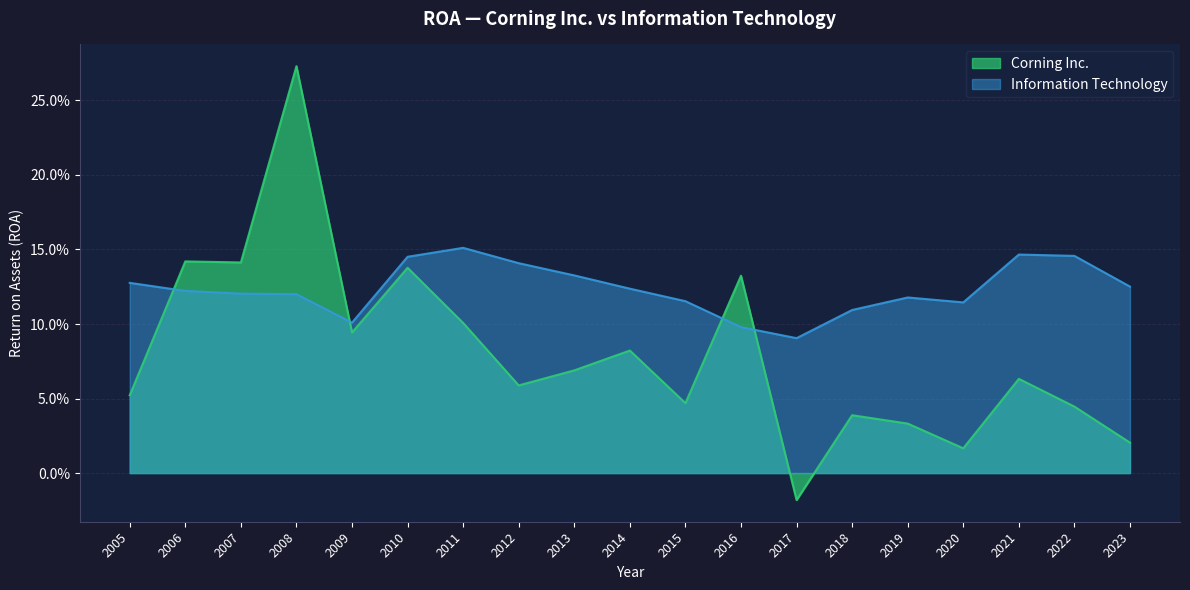

Which category has the highest value in the Corning Inc. series?

2008